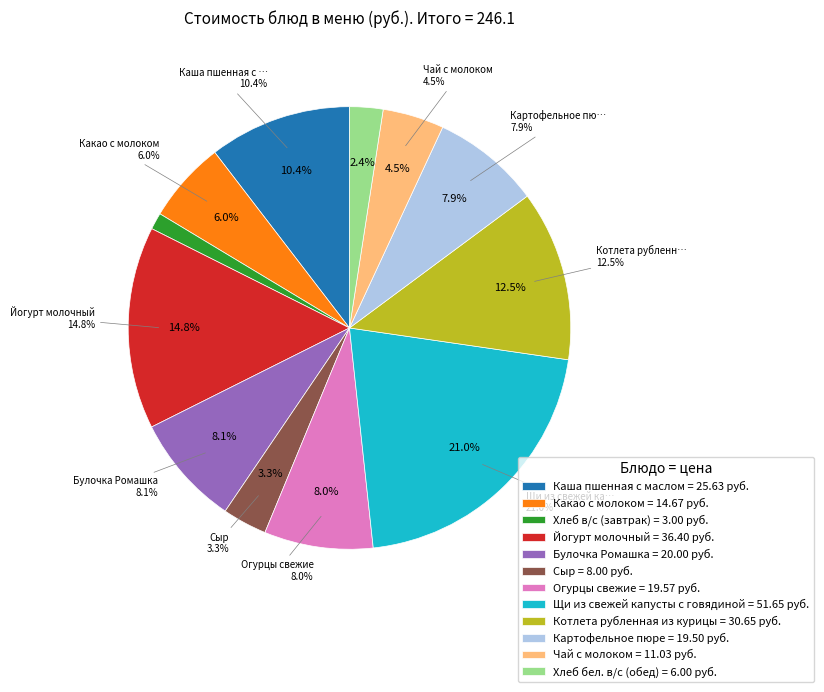

Is it true that Хлеб в/с (завтрак) is 1% of the pie?

True